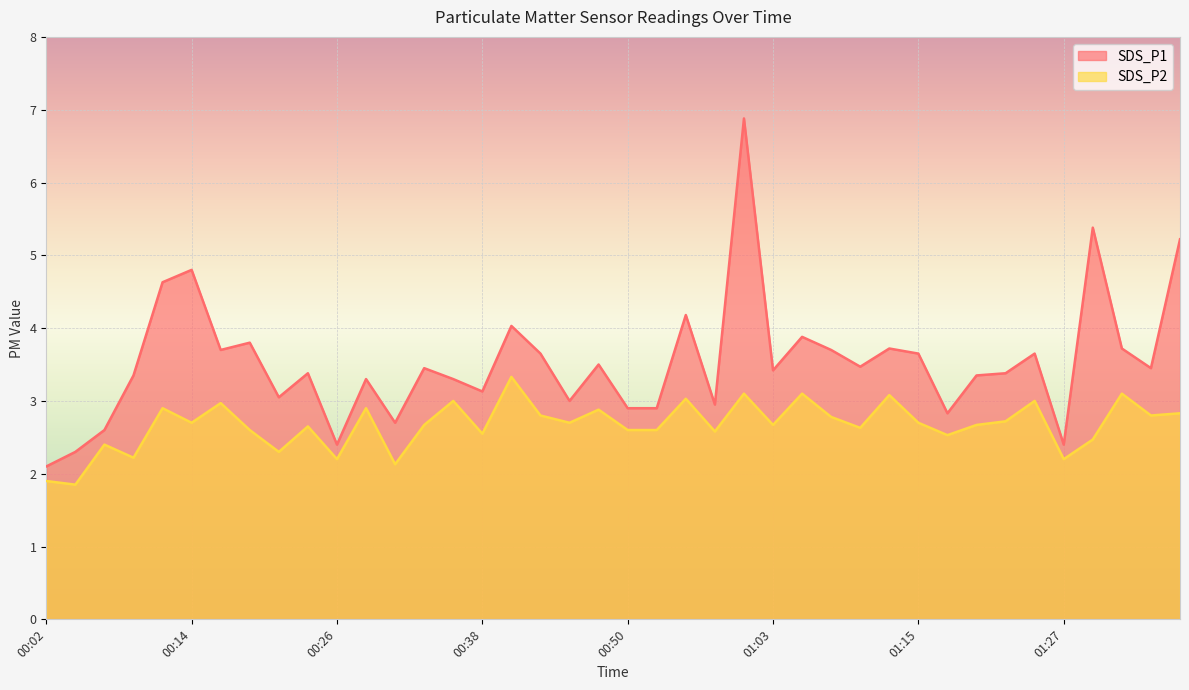

What is the label of the 7th point from the right?

01:22